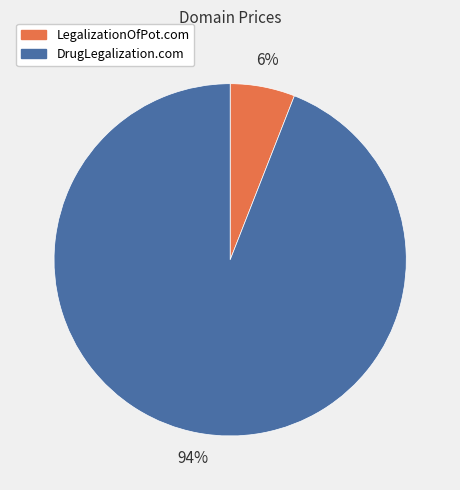

Is it true that DrugLegalization.com is 94% of the pie?

True